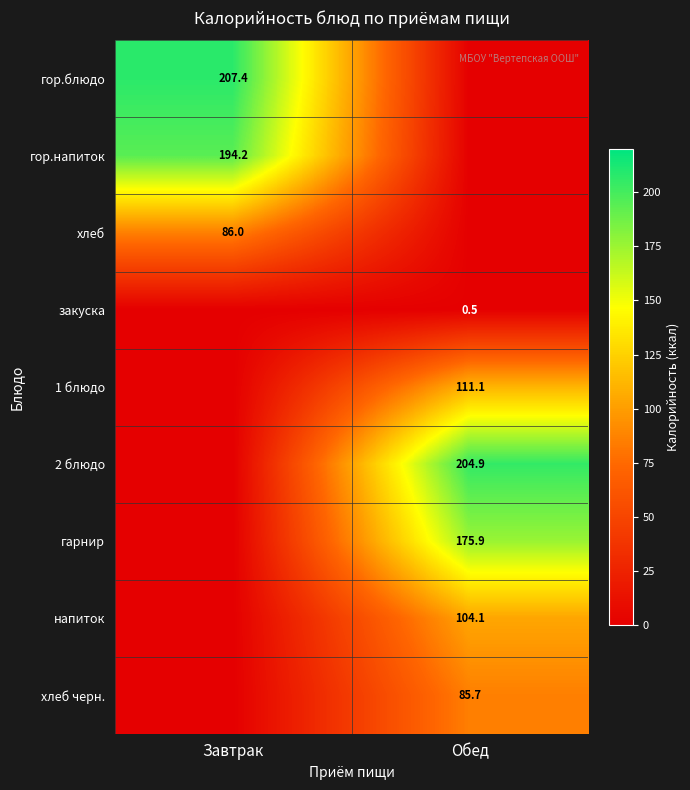

Is it true that 2 блюдо equals 336.9 at Обед?

False